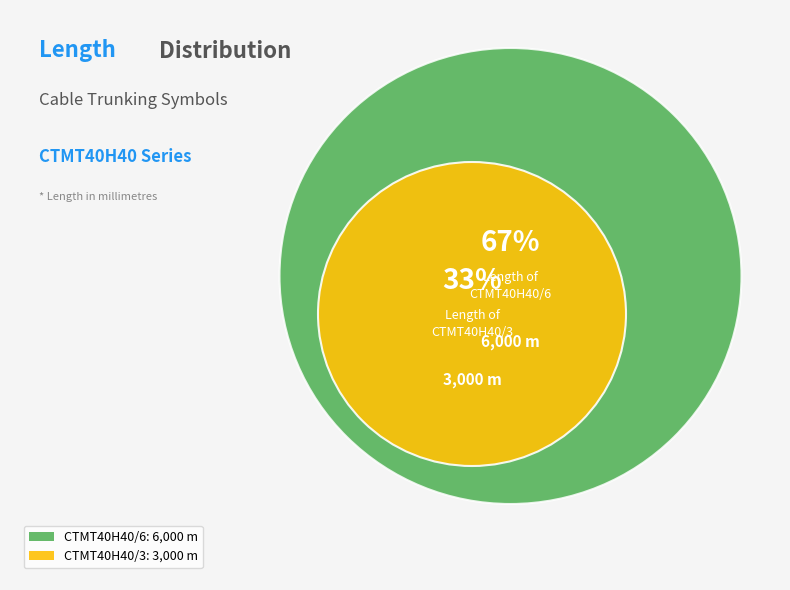

Which slice represents more than half of the pie?

CTMT40H40/6